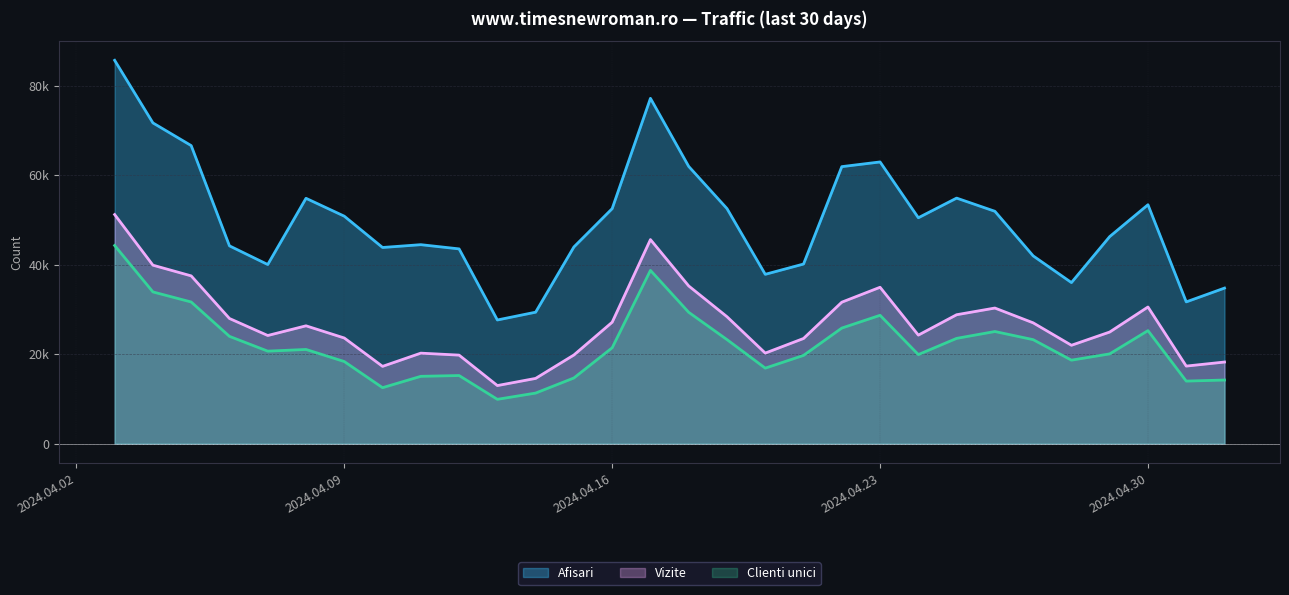

The value of Vizite at 2024.04.30 is 46653. True or false?

False